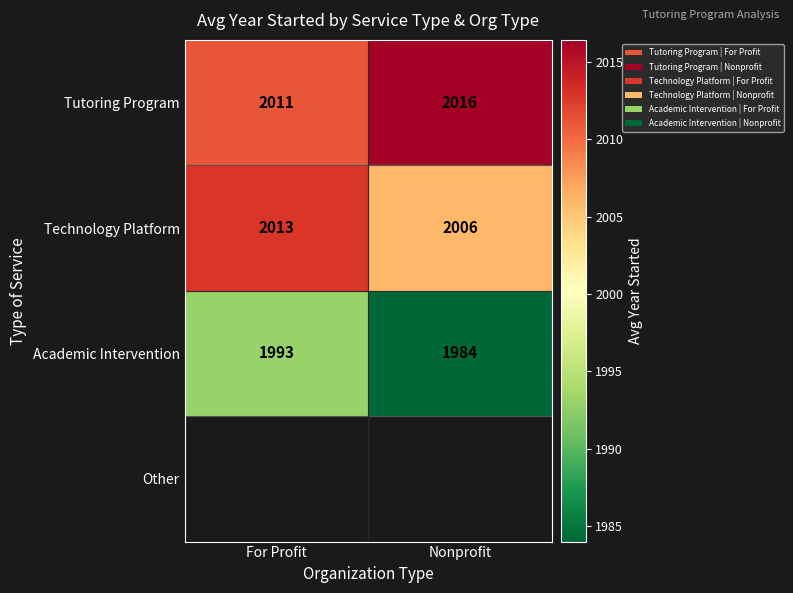

Which category has the highest value in the Academic Intervention series?

For Profit